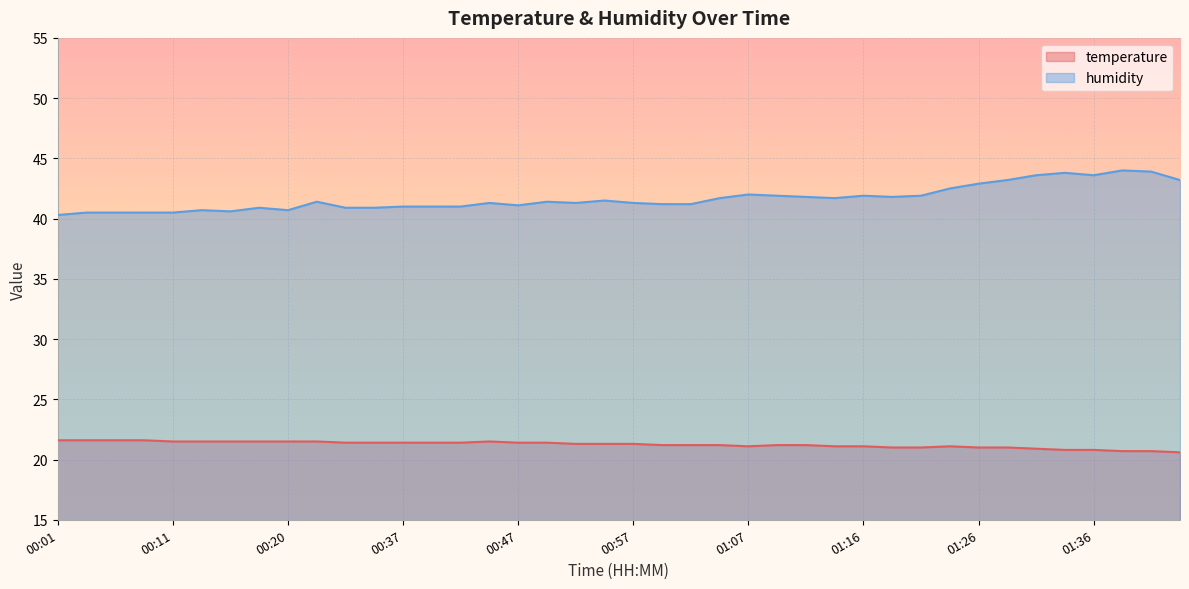

Count the temperature values in the range 21 to 22.

34